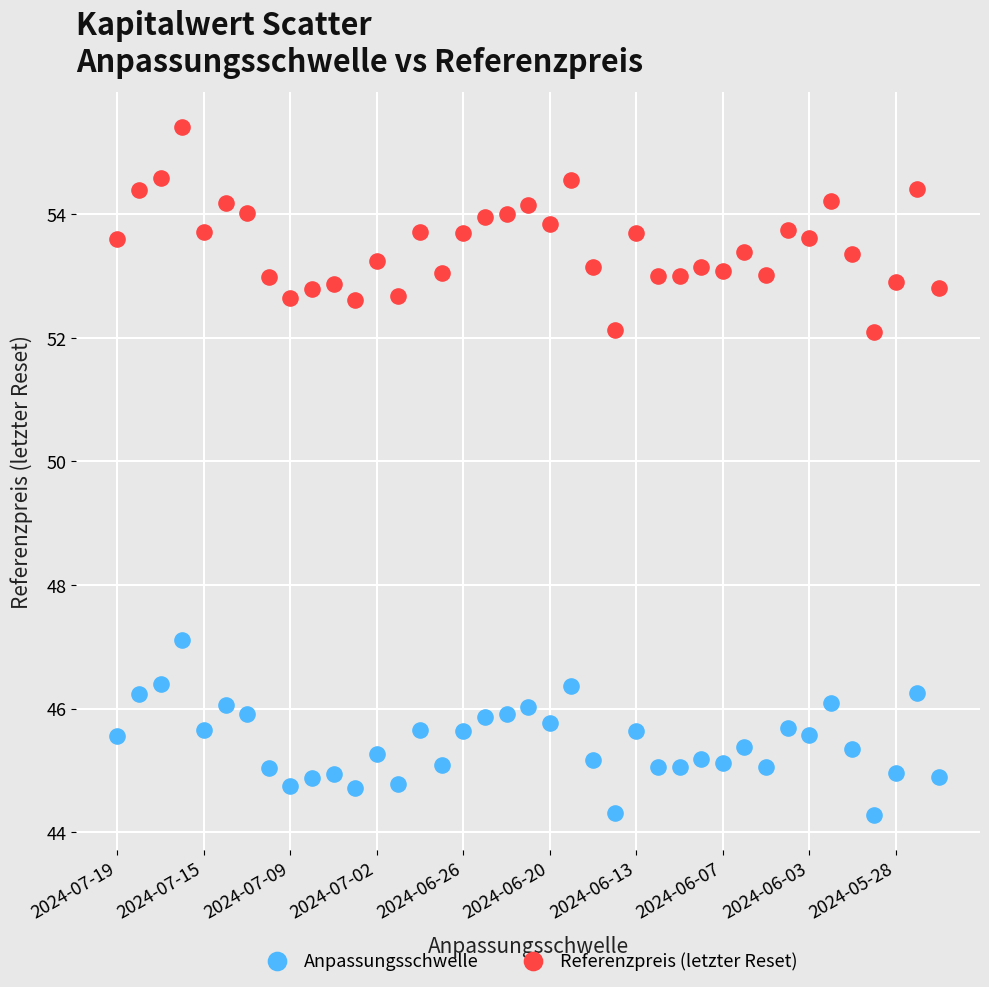

Which series has the widest spread of Y values?

Referenzpreis (letzter Reset)